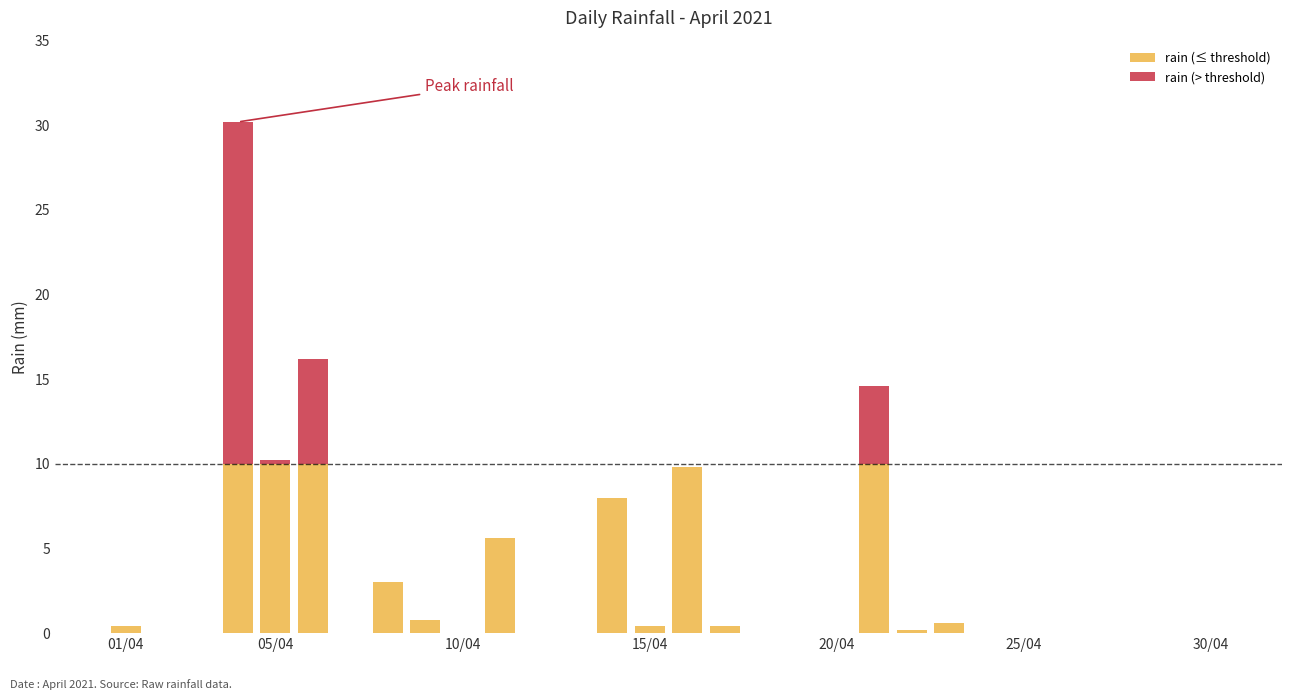

What is the highest value of the rain (≤ threshold) series?

10.0